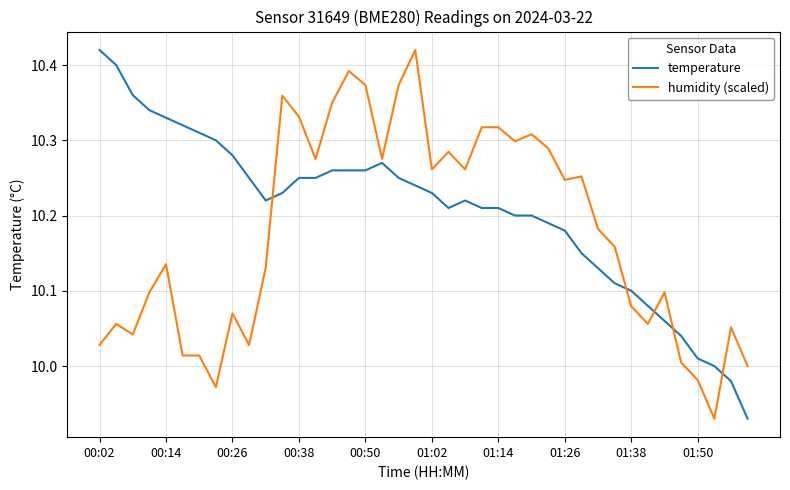

Which series has the largest total across all categories?

temperature